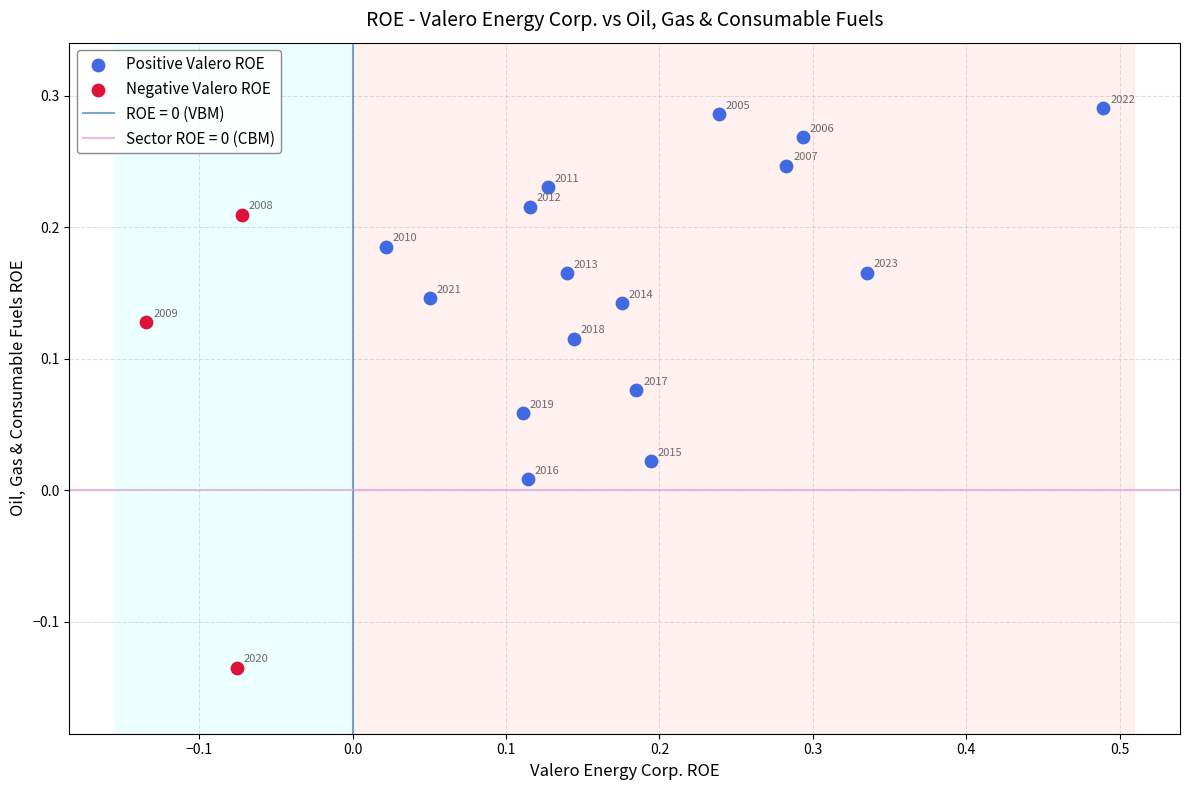

Which series contains the lowest Y value?

Negative Valero ROE